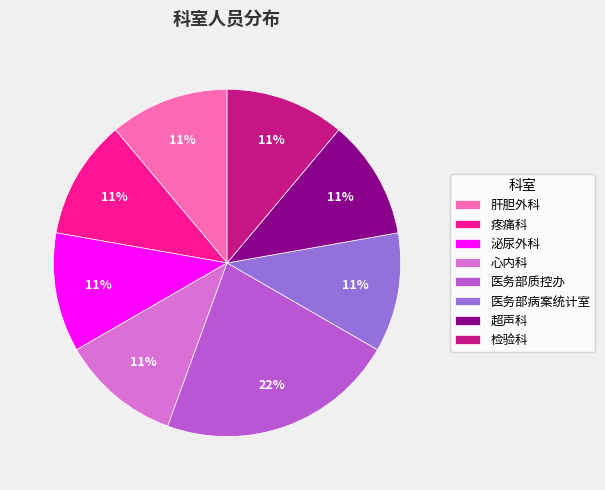

Does any single category account for the majority?

No